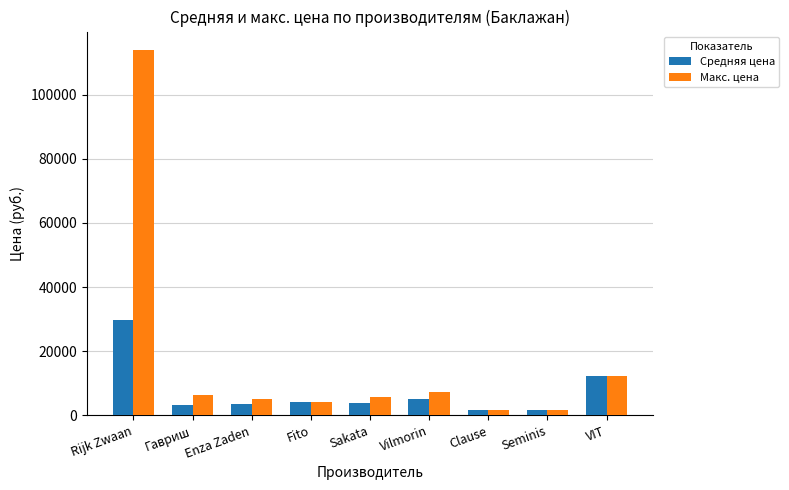

Which series changed the most between Rijk Zwaan and Vilmorin?

Макс. цена